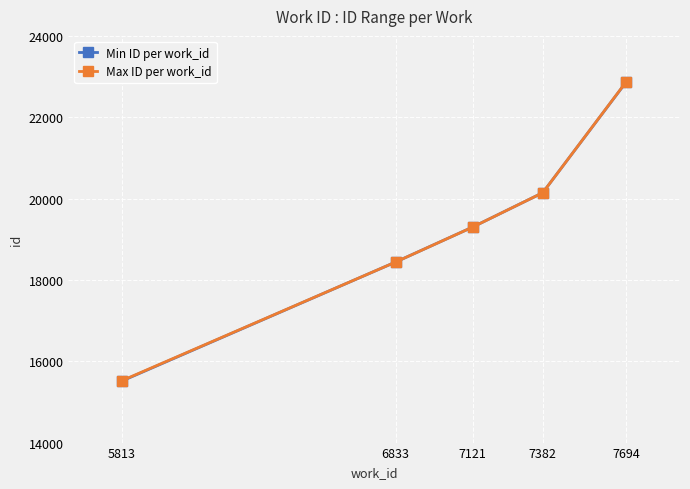

At which label is Max ID per work_id closest to 19200?

7121